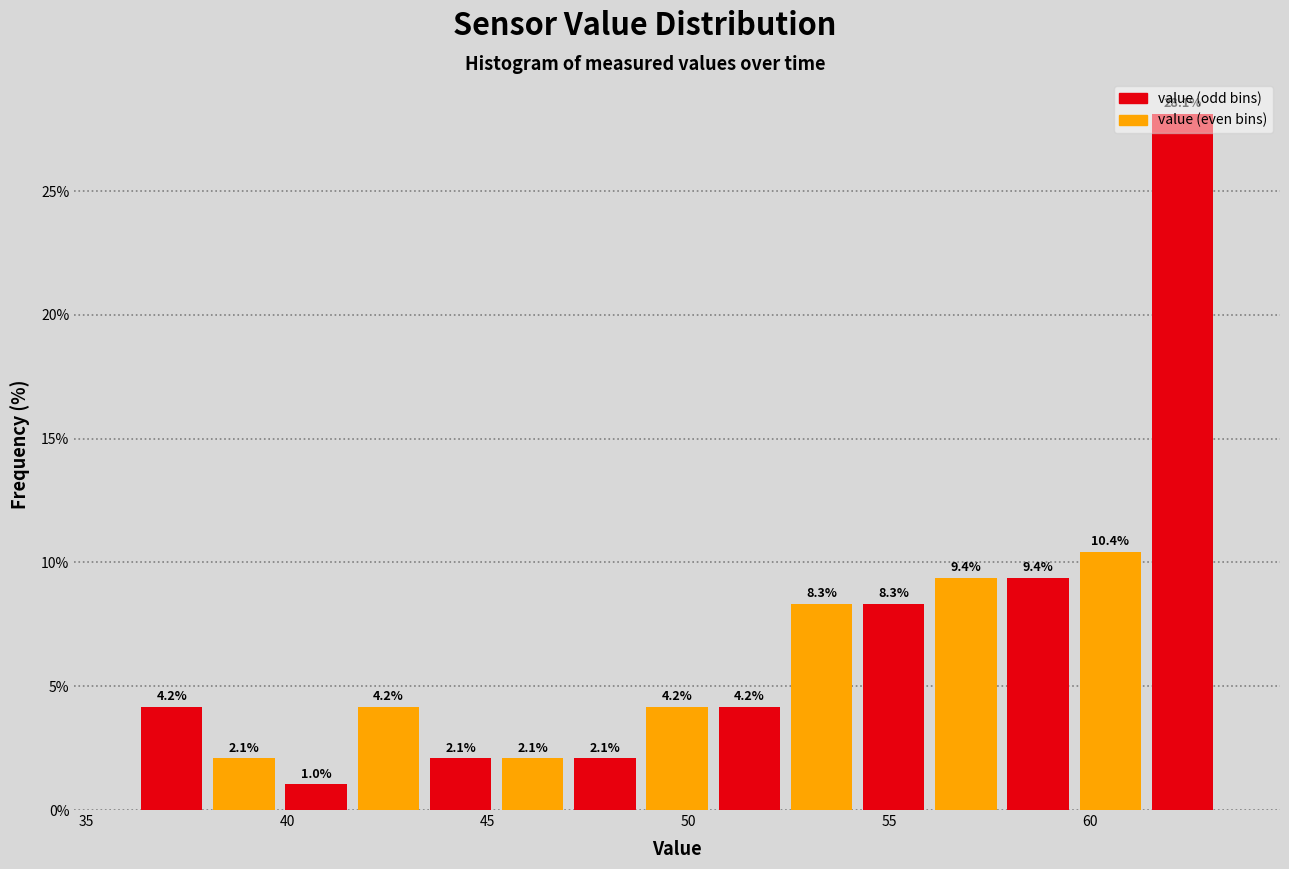

Around what value on the x-axis is the tallest bar? Give the approximate position of its centre, as read against the axis.

62.5